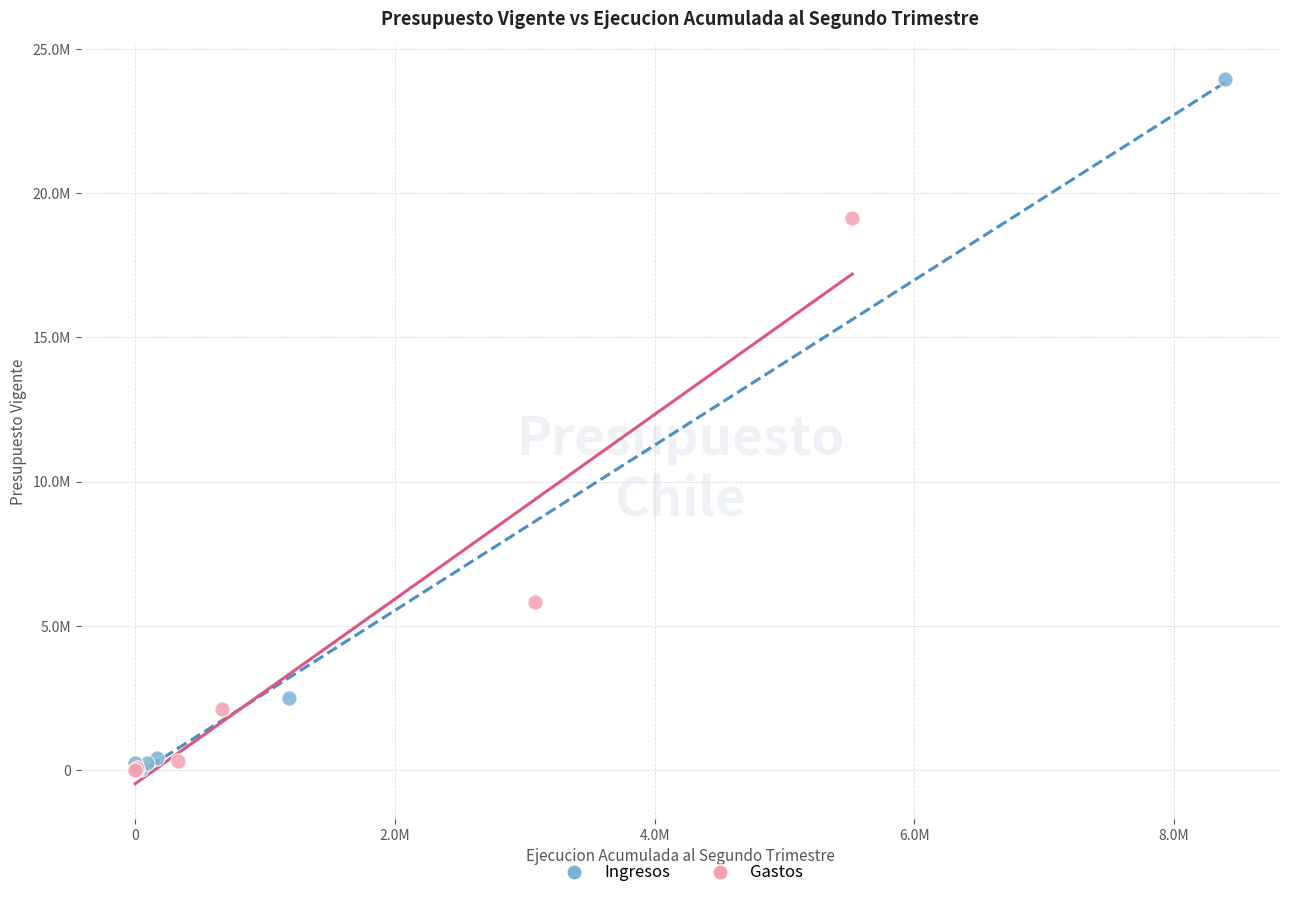

Which series contains the highest Y value?

Ingresos